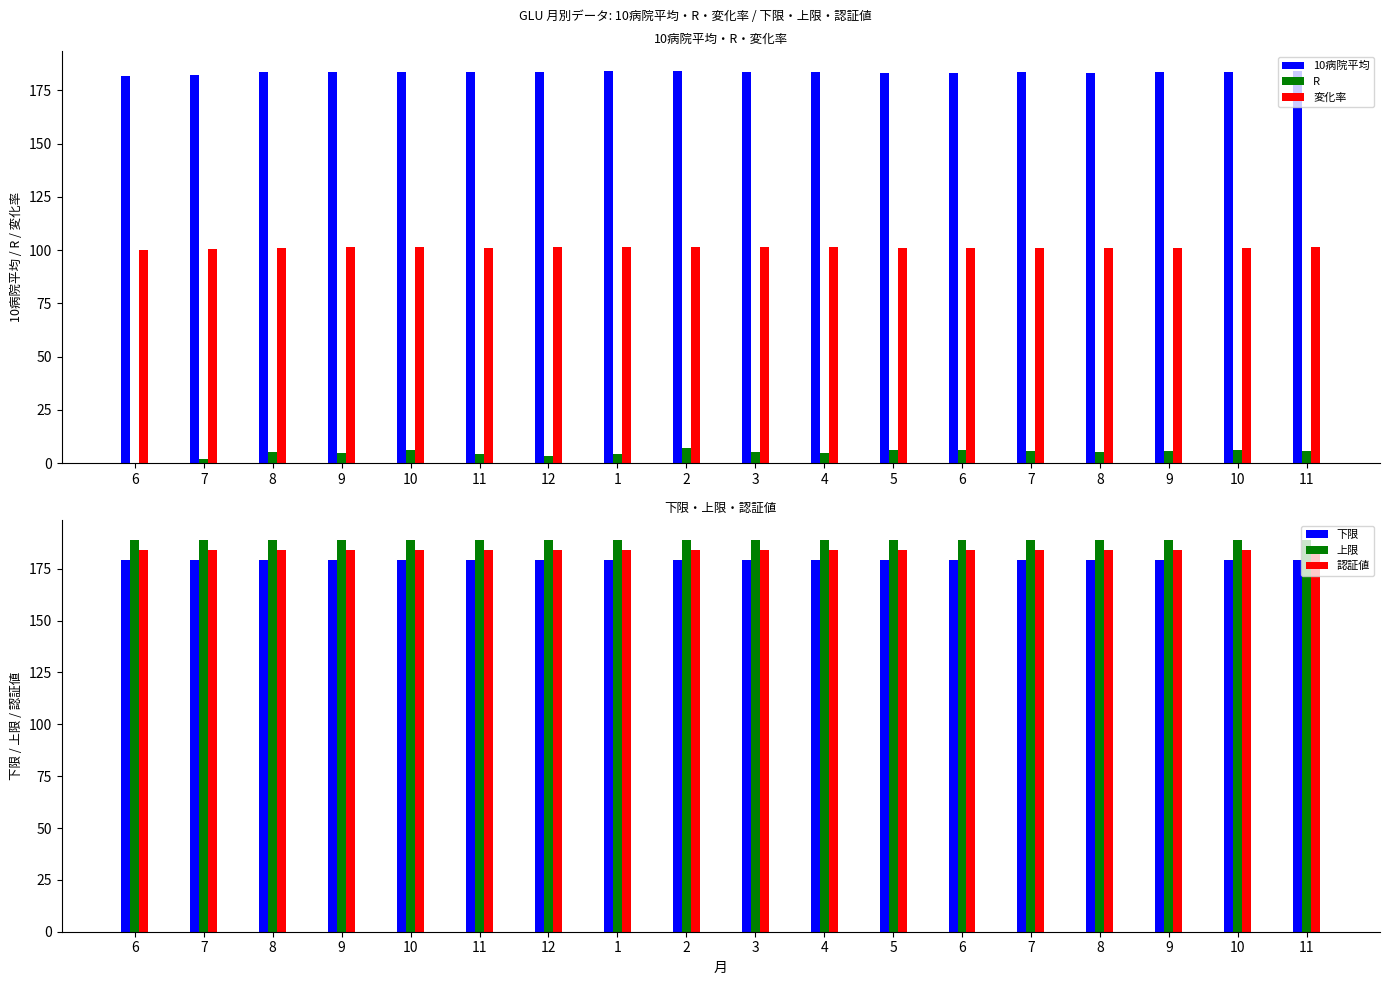

List the series in order of their peak value, lowest first.

R, 変化率, 下限, 認証値, 10病院平均, 上限